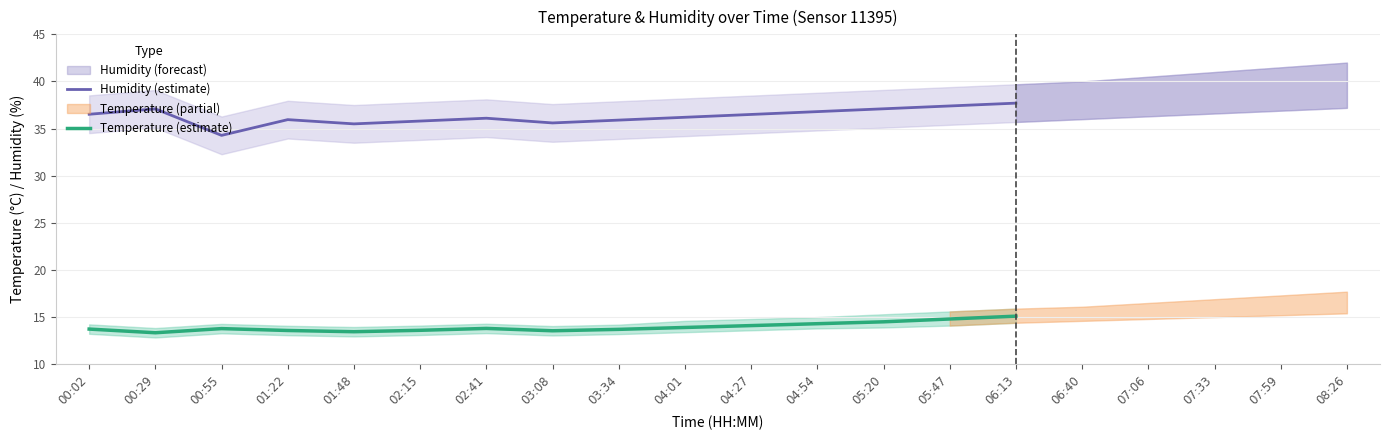

How many interior local peaks does the Humidity (estimate) series have?

3